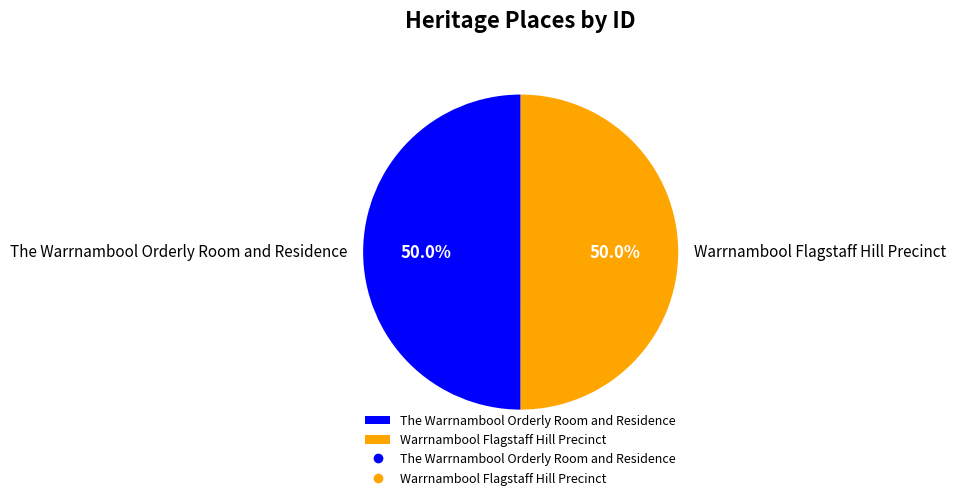

What percentage is NOT represented by The Warrnambool Orderly Room and Residence?

50.0%